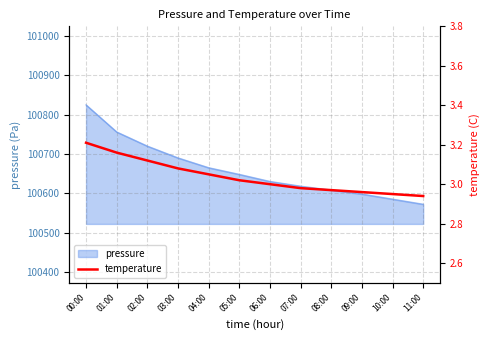

Reading left to right, extract all data points from this chart.

00:00=3.2	01:00=3.2	02:00=3.1	03:00=3.1	04:00=3.0	05:00=3.0	06:00=3.0	07:00=3.0	08:00=3.0	09:00=3.0	10:00=3.0	11:00=2.9